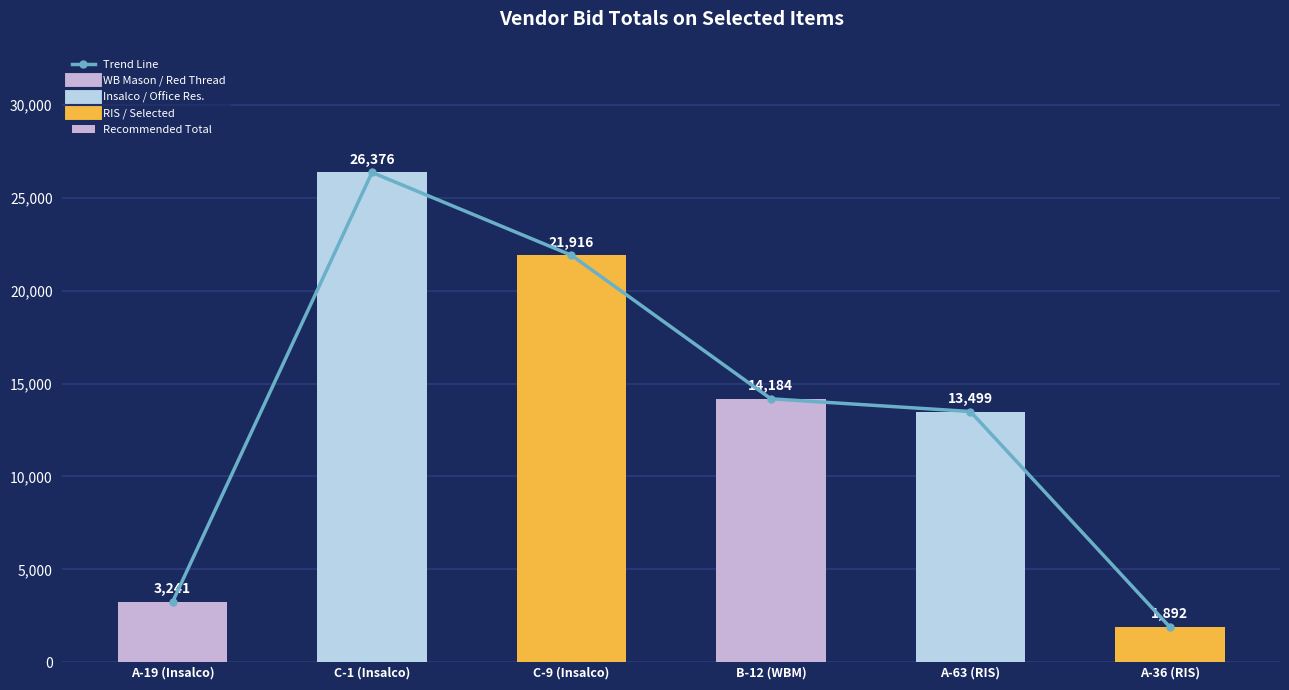

How many data points in Recommended Total are less than 14184?

3